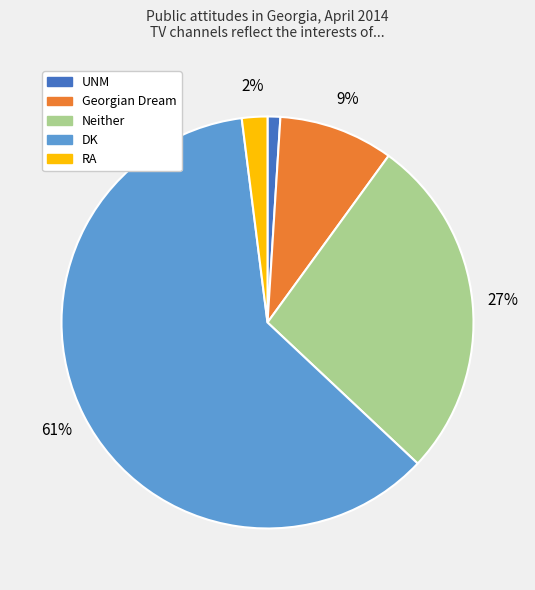

Which slice is the largest?

DK